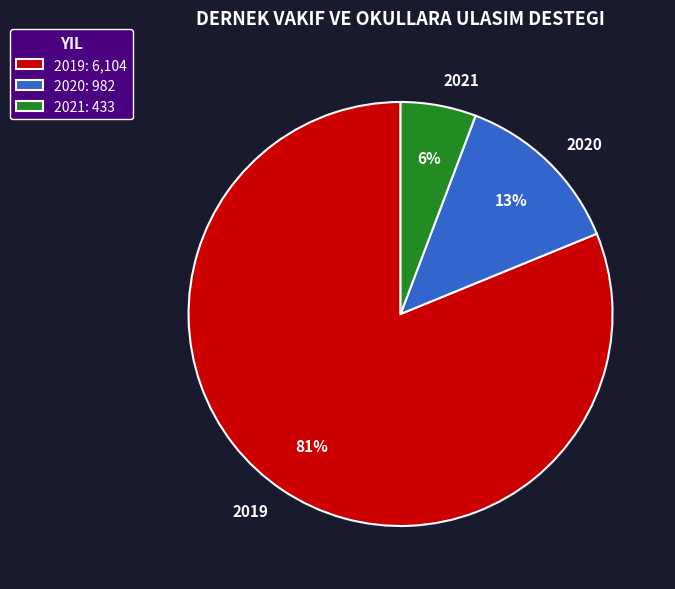

Count the number of slices in the pie.

3